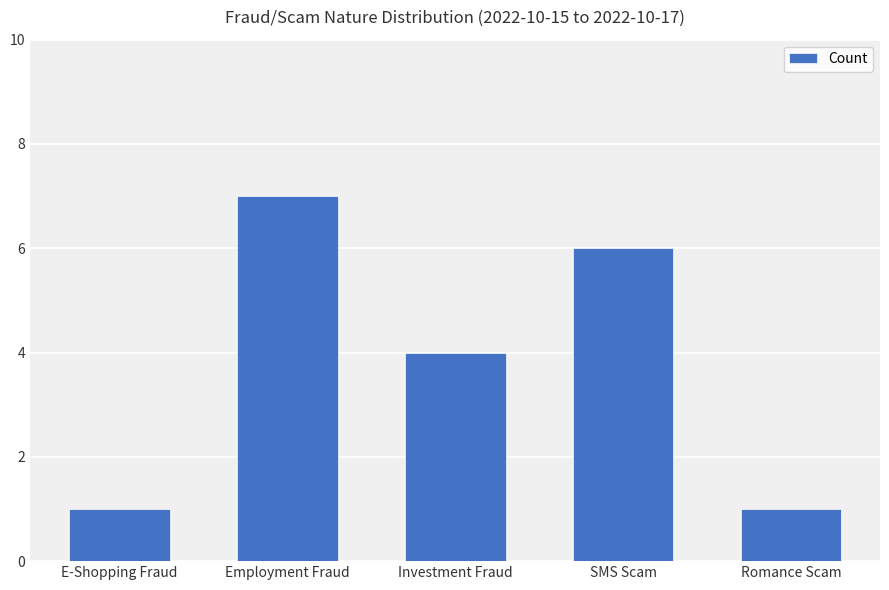

What position from the left is Romance Scam?

5